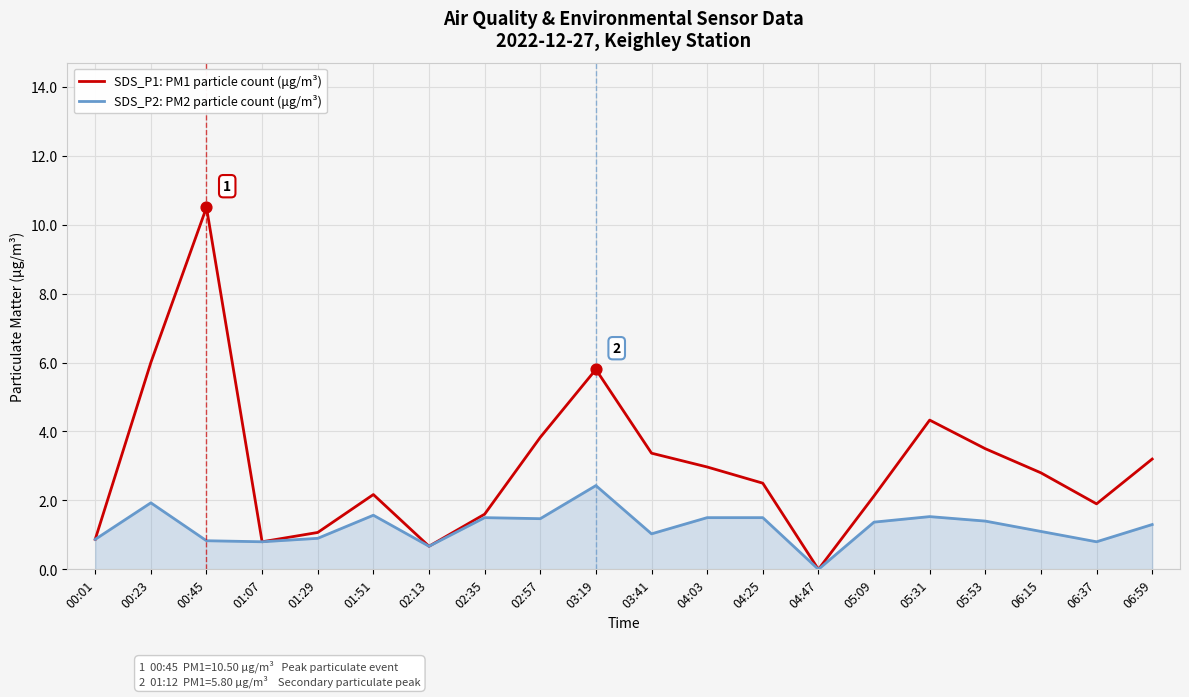

At how many categories does at least one series exceed 8?

1